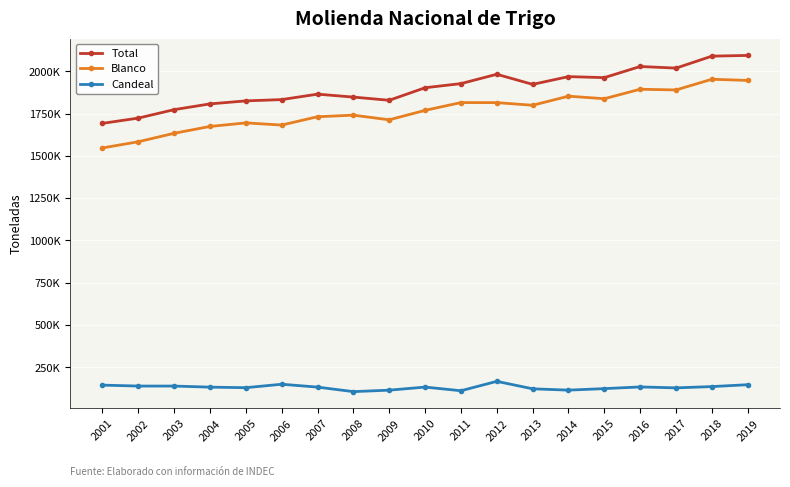

What is the sum of the Total values at 2012 and 2006?

3814717